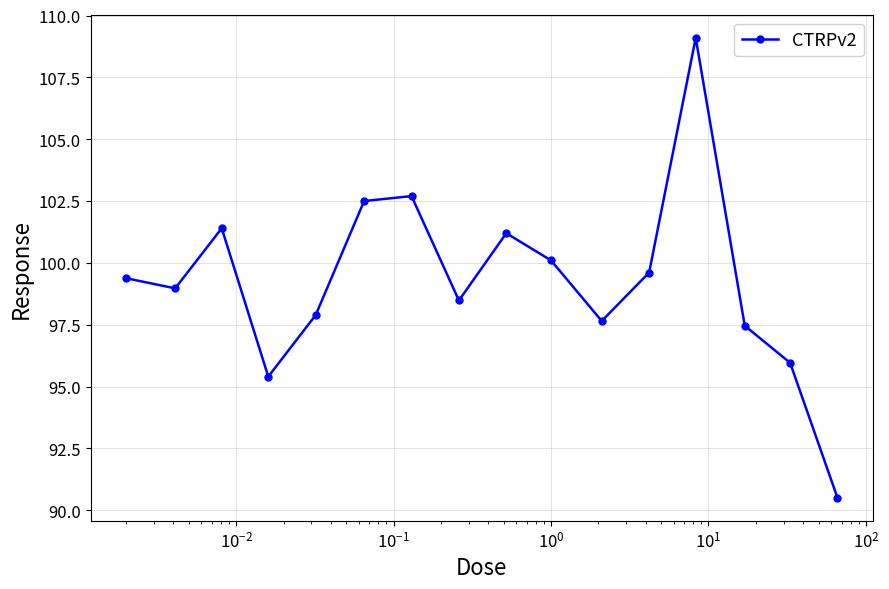

True or false: there are more than 2 points higher than both neighbors.

True